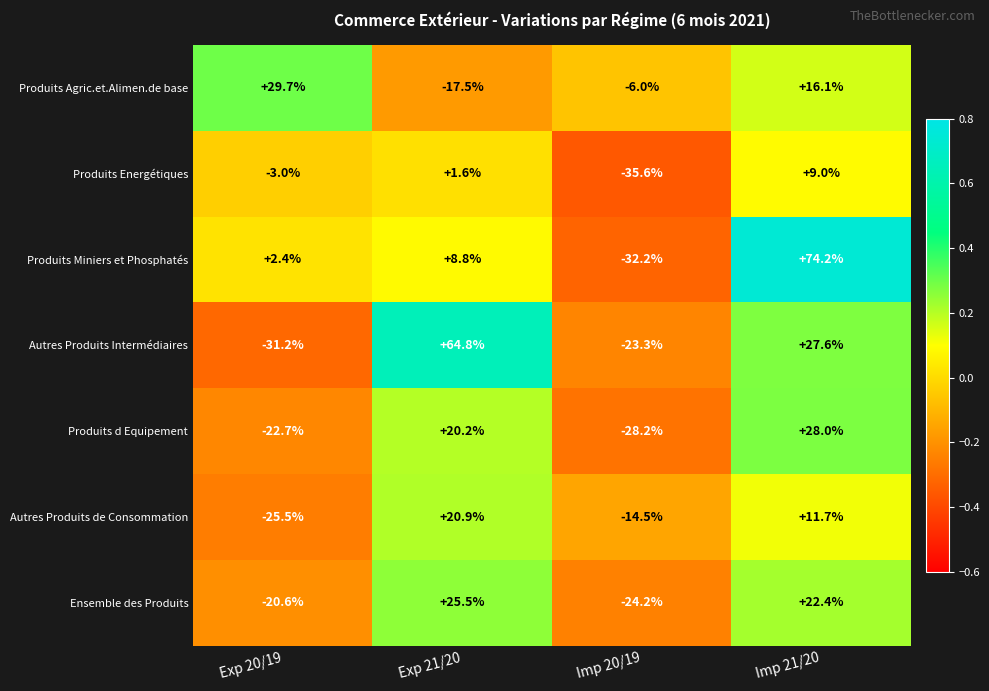

At how many categories does at least one series exceed 0?

3